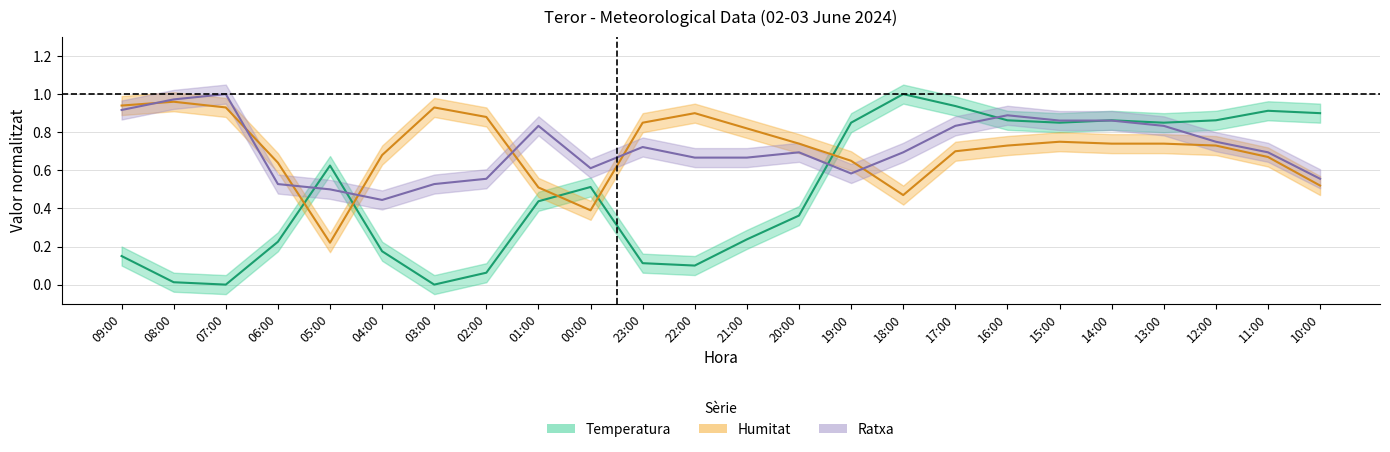

Is it true that Ratxa equals 0.3 at 16:00?

False